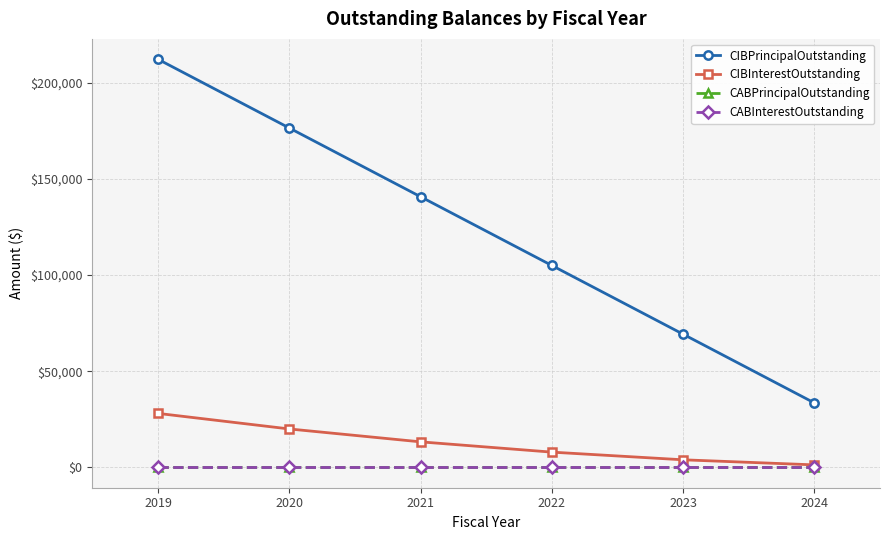

Reading right to left, what are all the values shown in this chart?

CIBPrincipalOutstanding: 2024=33500.0	2023=69250.0	2022=105000.0	2021=140750.0	2020=176500.0	2019=212250.0
CIBInterestOutstanding: 2024=1273.0	2023=3911.7	2022=7901.7	2021=13250.2	2020=19957.2	2019=28044.8
CABPrincipalOutstanding: 2024=0.0	2023=0.0	2022=0.0	2021=0.0	2020=0.0	2019=0.0
CABInterestOutstanding: 2024=0.0	2023=0.0	2022=0.0	2021=0.0	2020=0.0	2019=0.0